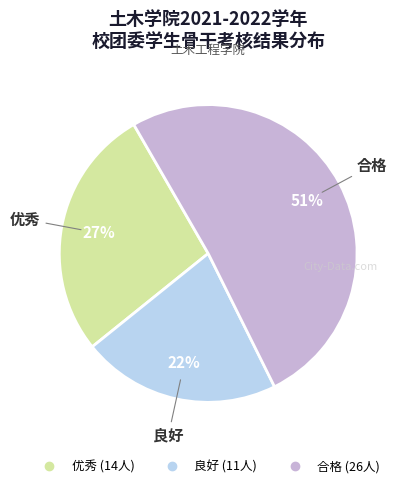

Does 合格 account for over 50% of the chart?

Yes